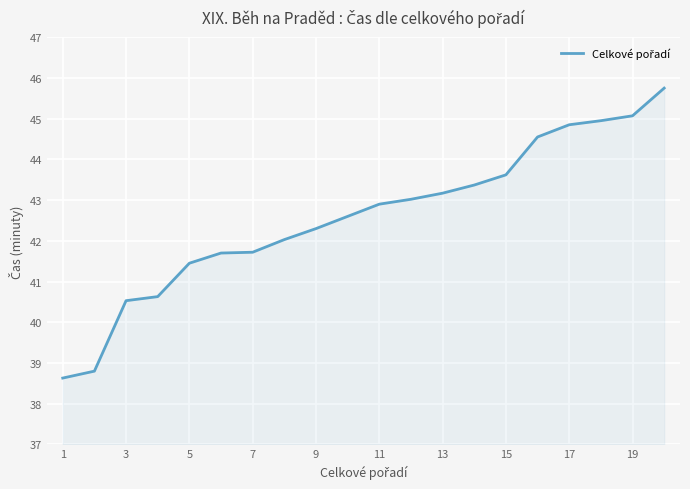

What is the difference between the maximum and minimum values?

7.1